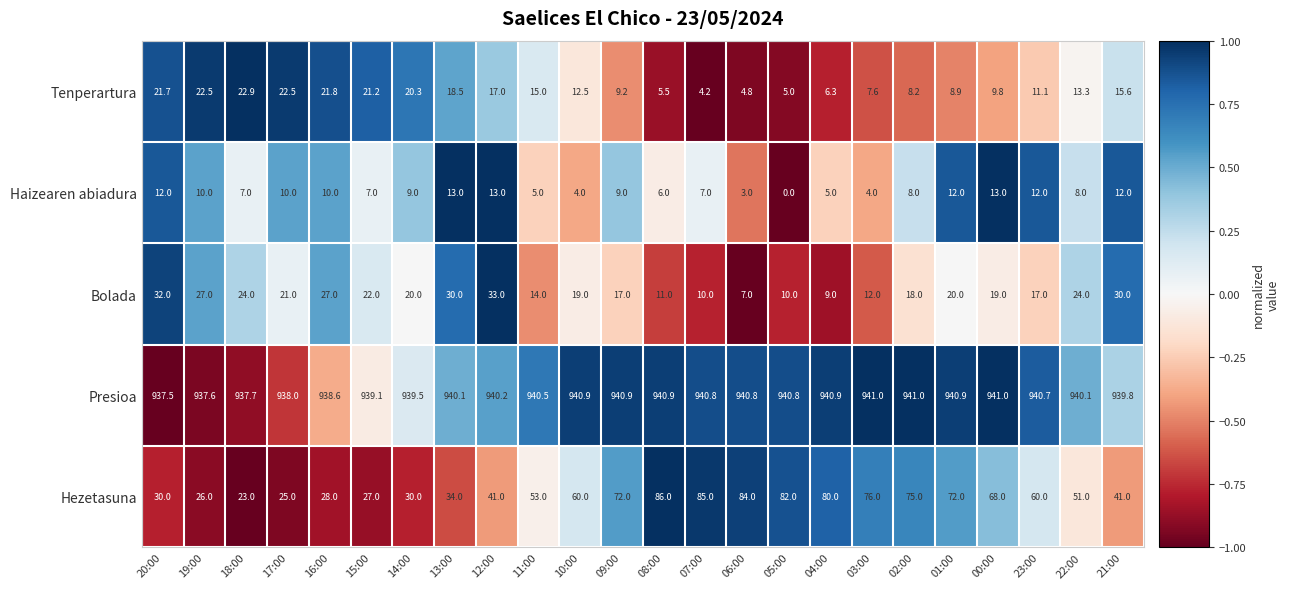

The Haizearen abiadura series shows 1.5 at 15:00. True or false?

False